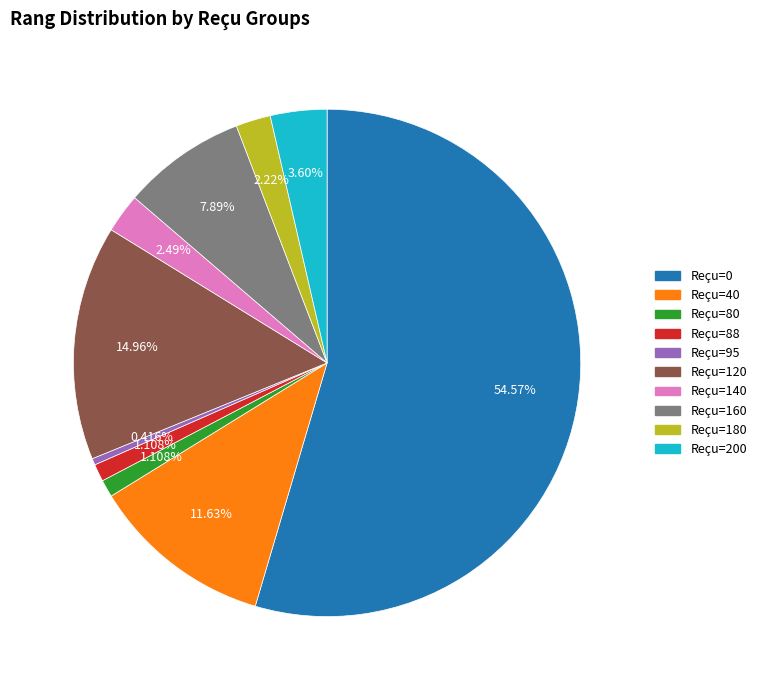

Which has a higher value, Reçu=80 or Reçu=180?

Reçu=180